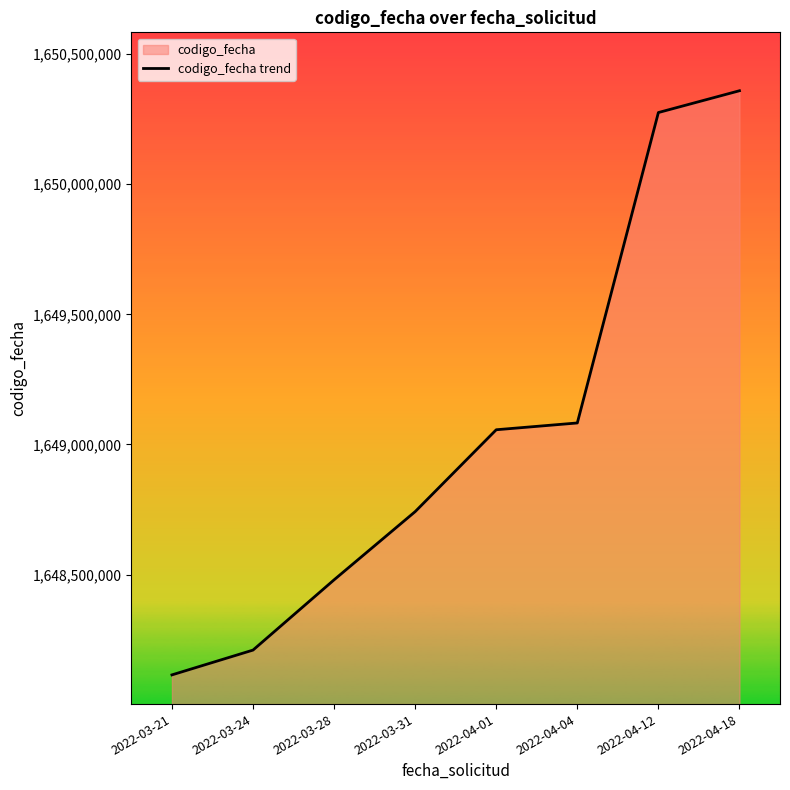

Which has a higher value, 2022-03-21 or 2022-03-24?

2022-03-24